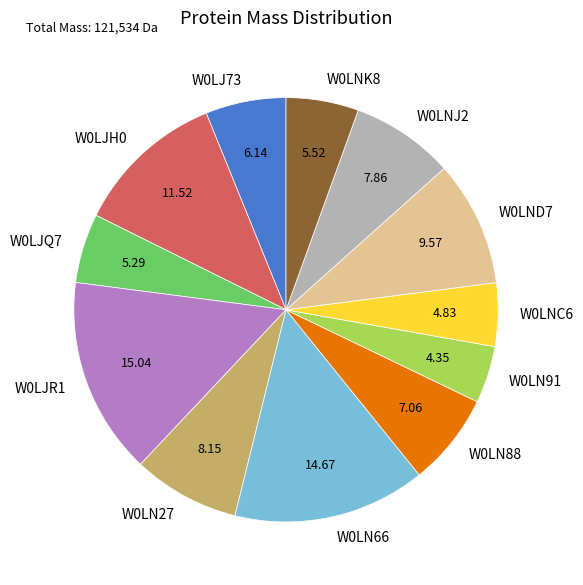

Combined, do W0LJH0 and W0LJR1 account for over 50%?

No